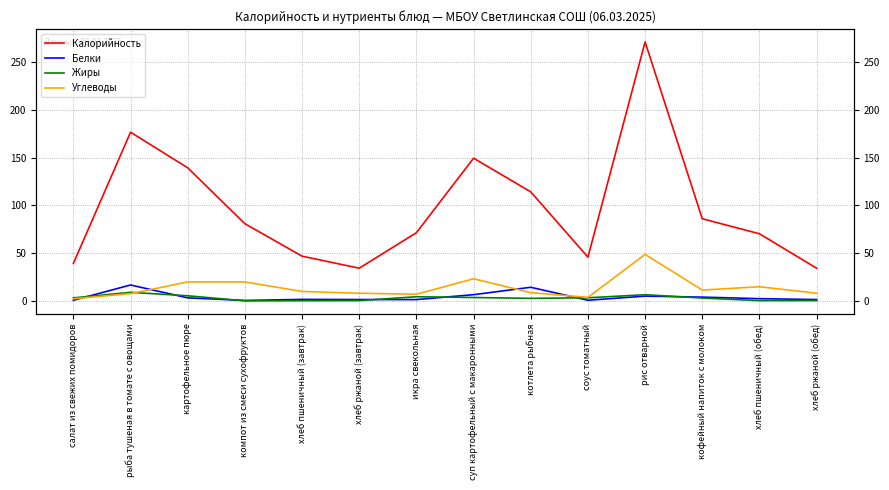

How many distinct data groups are displayed?

4